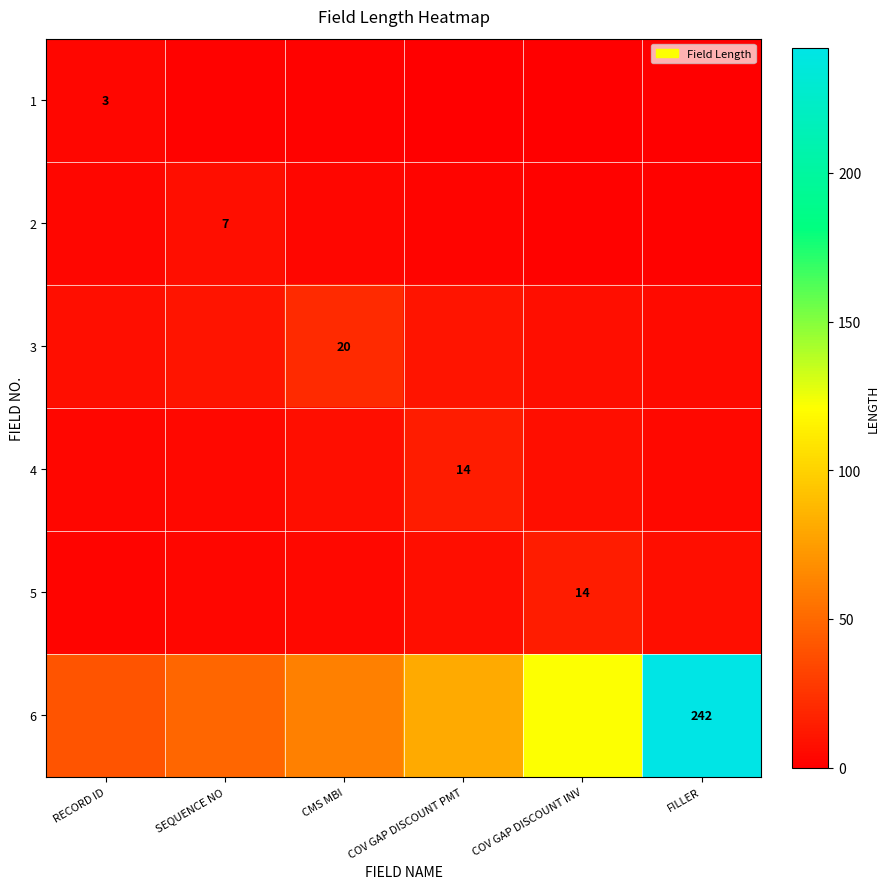

What is the difference between the second highest and second lowest values in the 6 series?

72.6